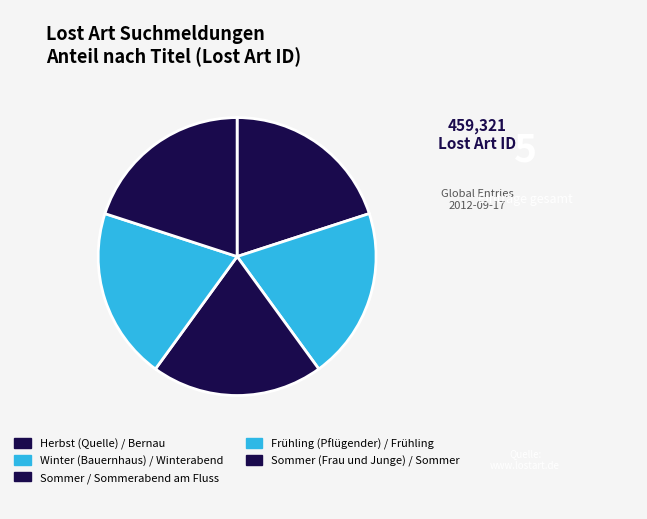

The Herbst (Quelle) / Bernau slice represents 20% of the pie. True or false?

True